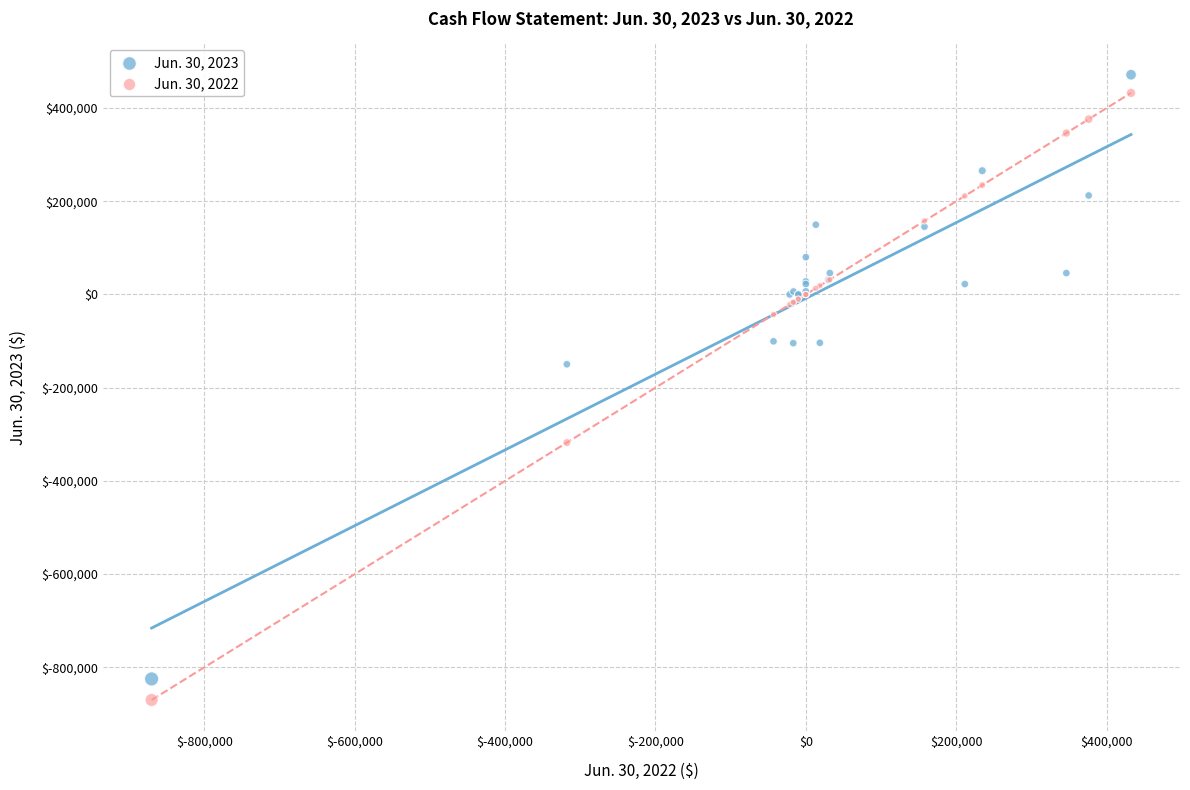

Across all series, what Y value is closest to -199295?

-149681